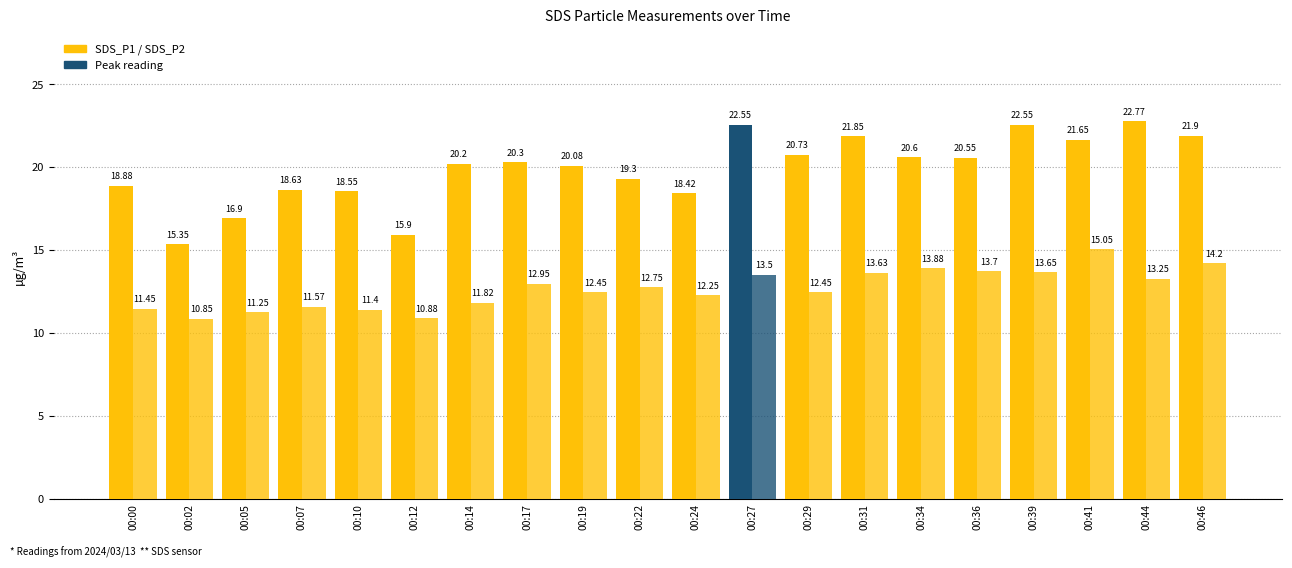

Reading left to right, transcribe all the data shown in this chart.

SDS_P1: 18.9	15.3	16.9	18.6	18.6	15.9	20.2	20.3	20.1	19.3	18.4	22.6	20.7	21.9	20.6	20.6	22.6	21.6	22.8	21.9
SDS_P2: 11.4	10.8	11.2	11.6	11.4	10.9	11.8	12.9	12.4	12.8	12.2	13.5	12.4	13.6	13.9	13.7	13.7	15.1	13.2	14.2